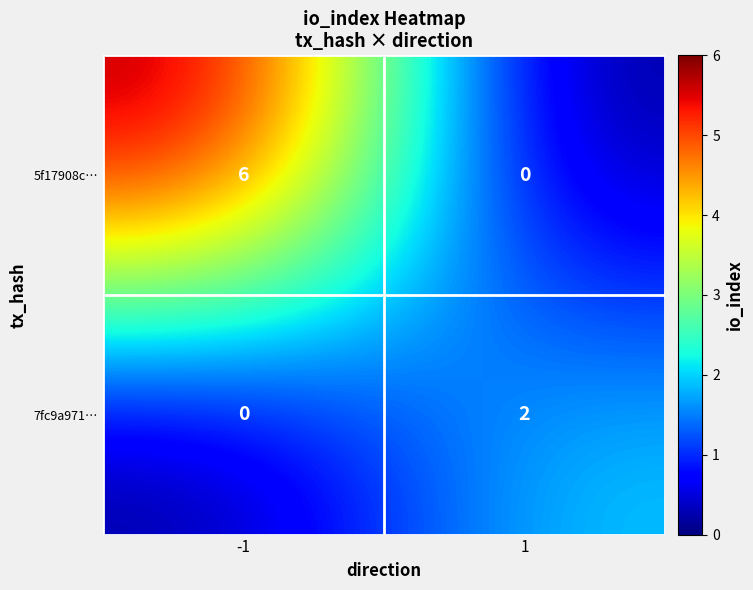

Which series changed the most between -1 and 1?

5f17908c…